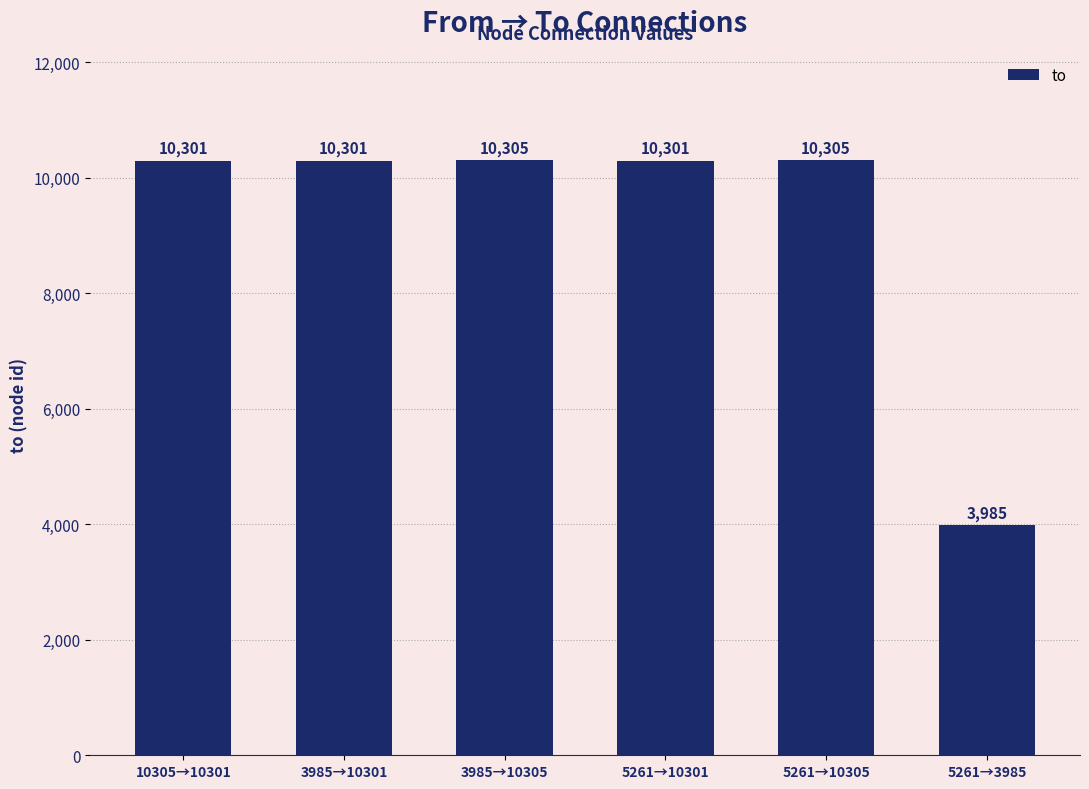

Are the bars horizontal?

No